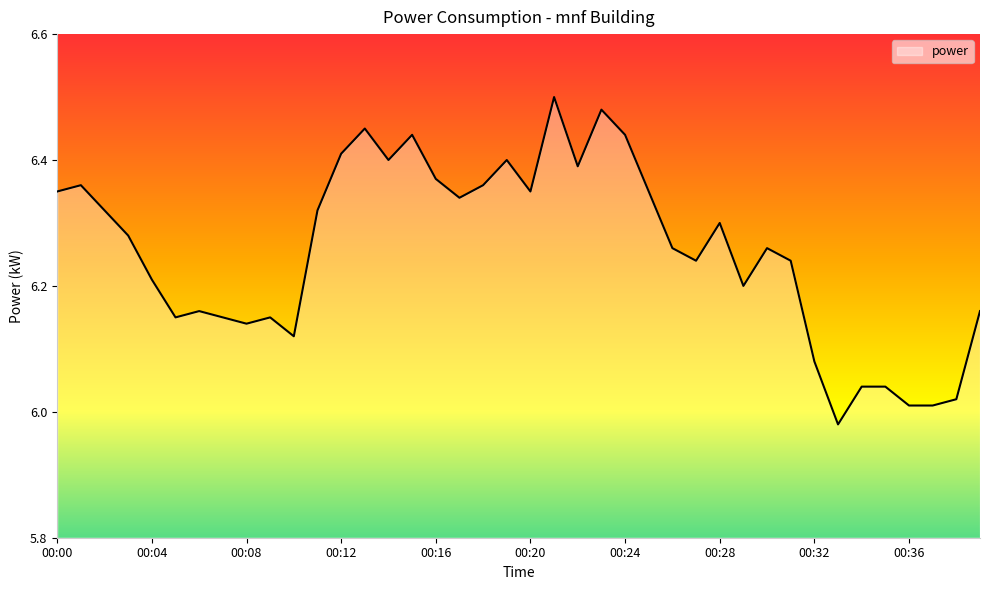

What is the difference between the second highest and second lowest values?

0.5